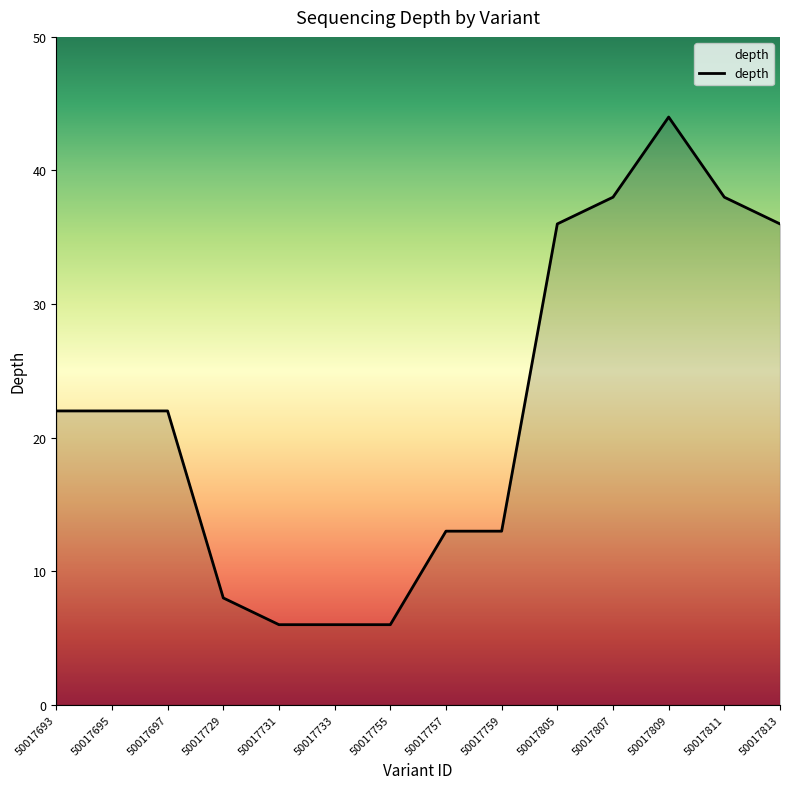

Read the value at 50017807.

38